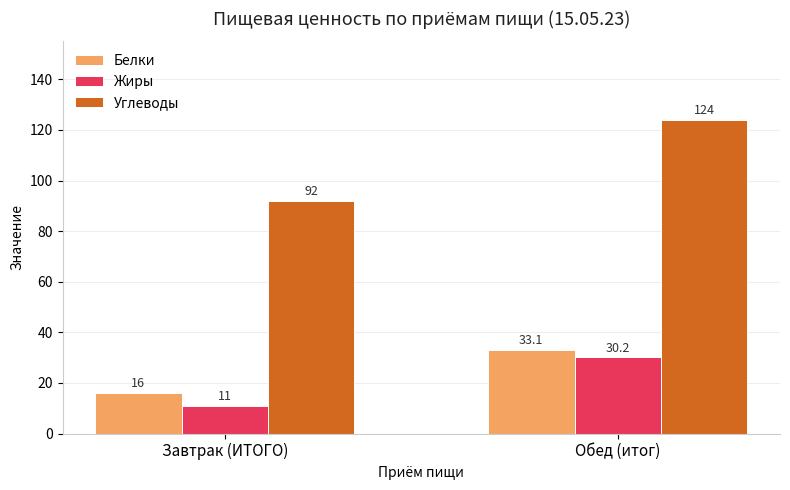

Is it true that Жиры equals 11.0 at Завтрак (ИТОГО)?

True